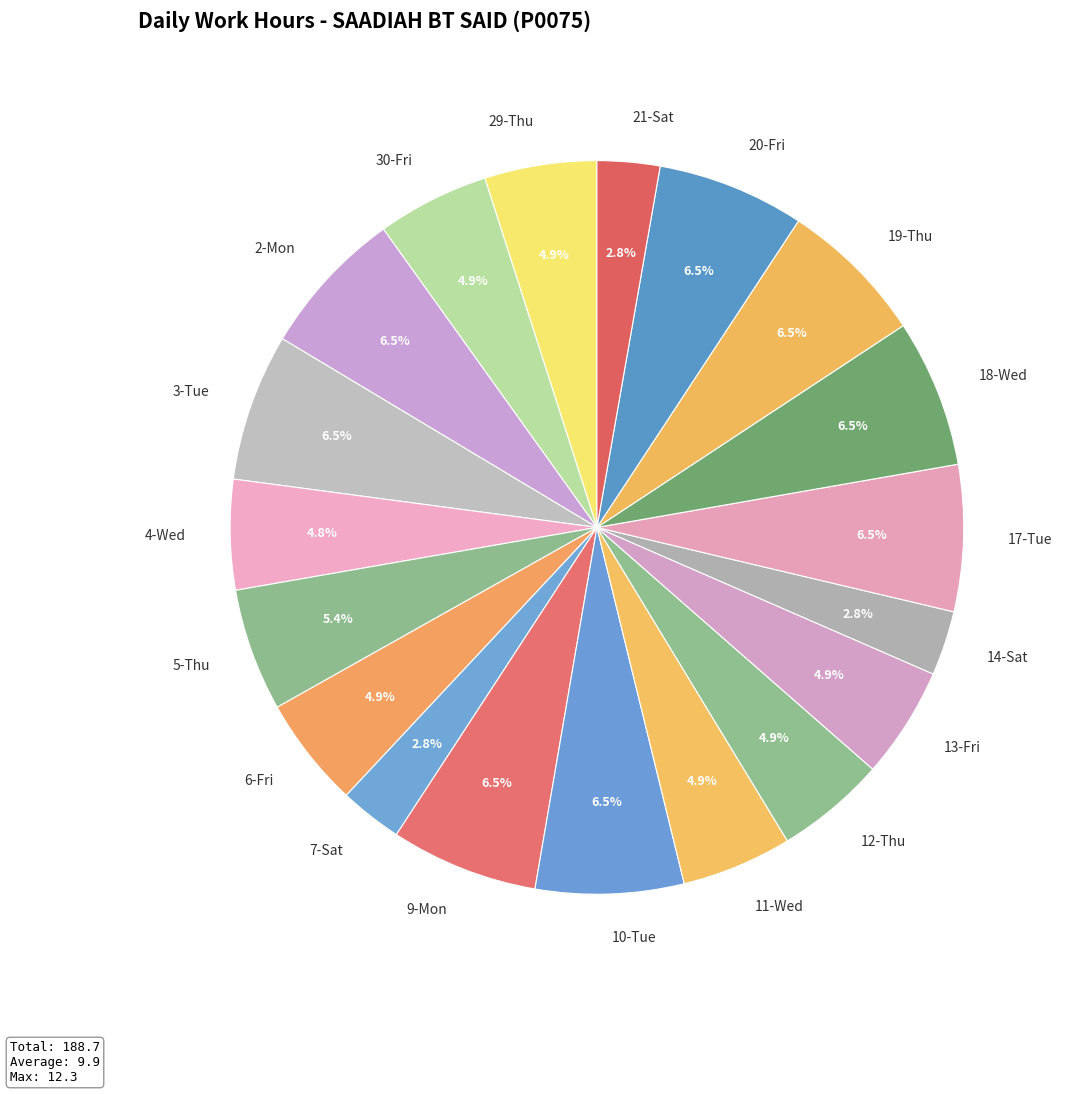

The 3-Tue slice represents 1% of the pie. True or false?

False